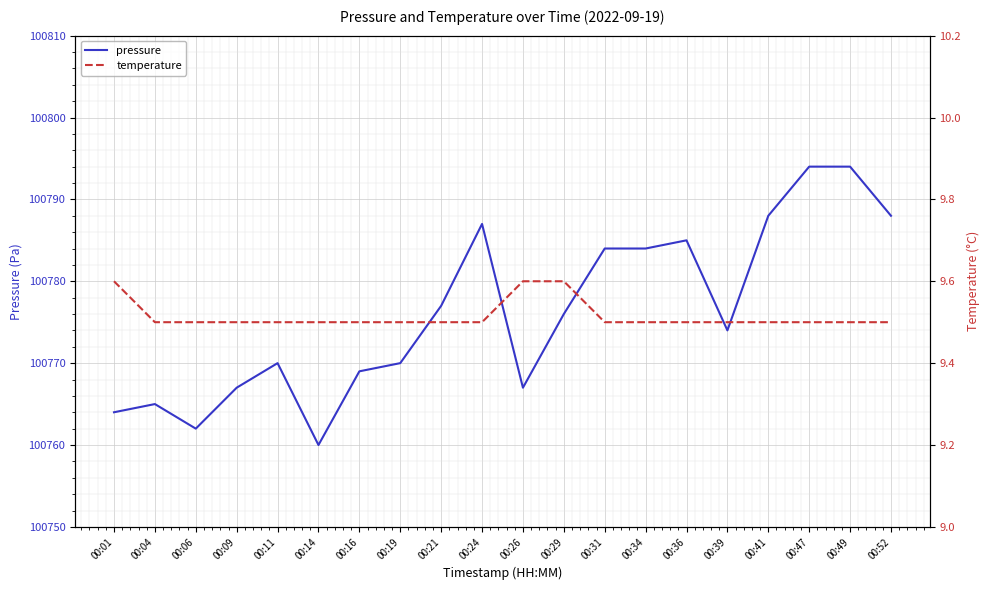

What is the value of the pressure point at the 13th from the left?

100784.0